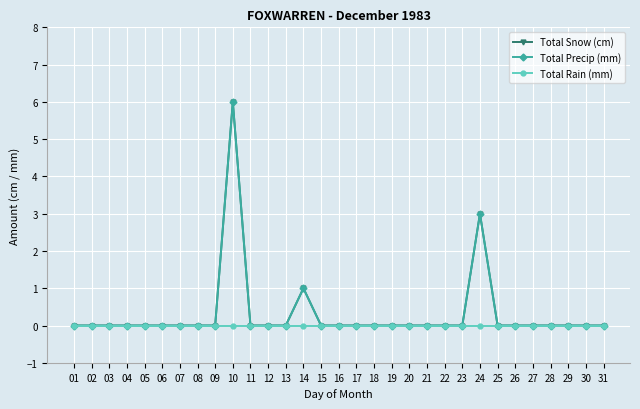

In Total Snow (cm), how many points are higher than both neighbors (excluding endpoints)?

3